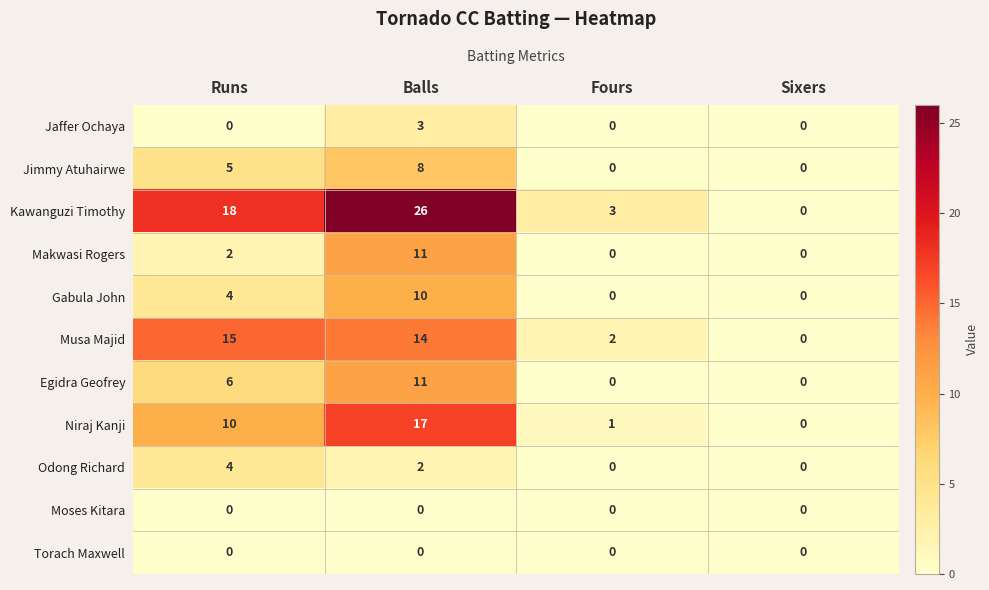

What is the total value across all series at Fours?

6